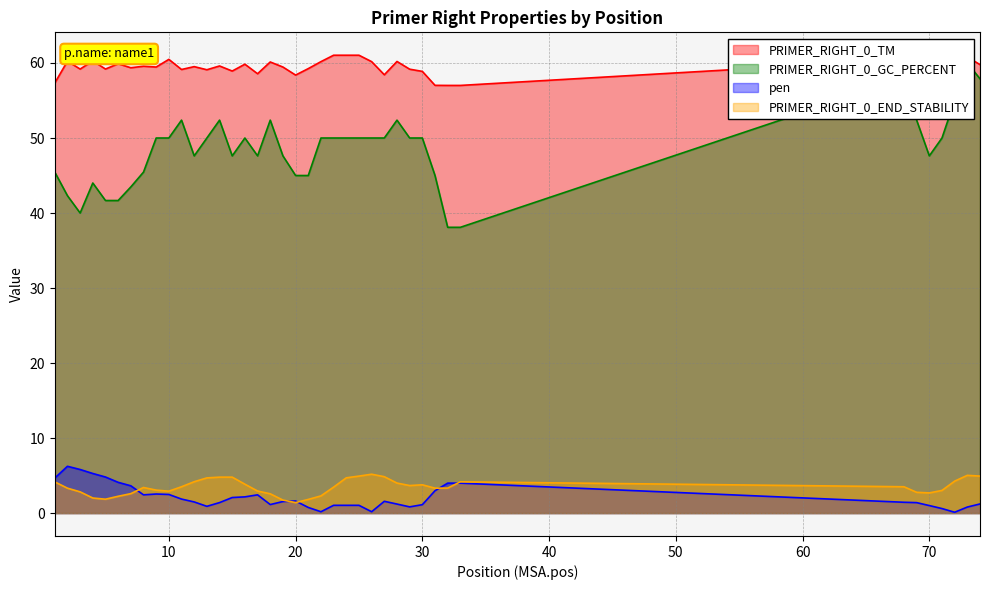

What is the highest value of the PRIMER_RIGHT_0_GC_PERCENT series?

60.0